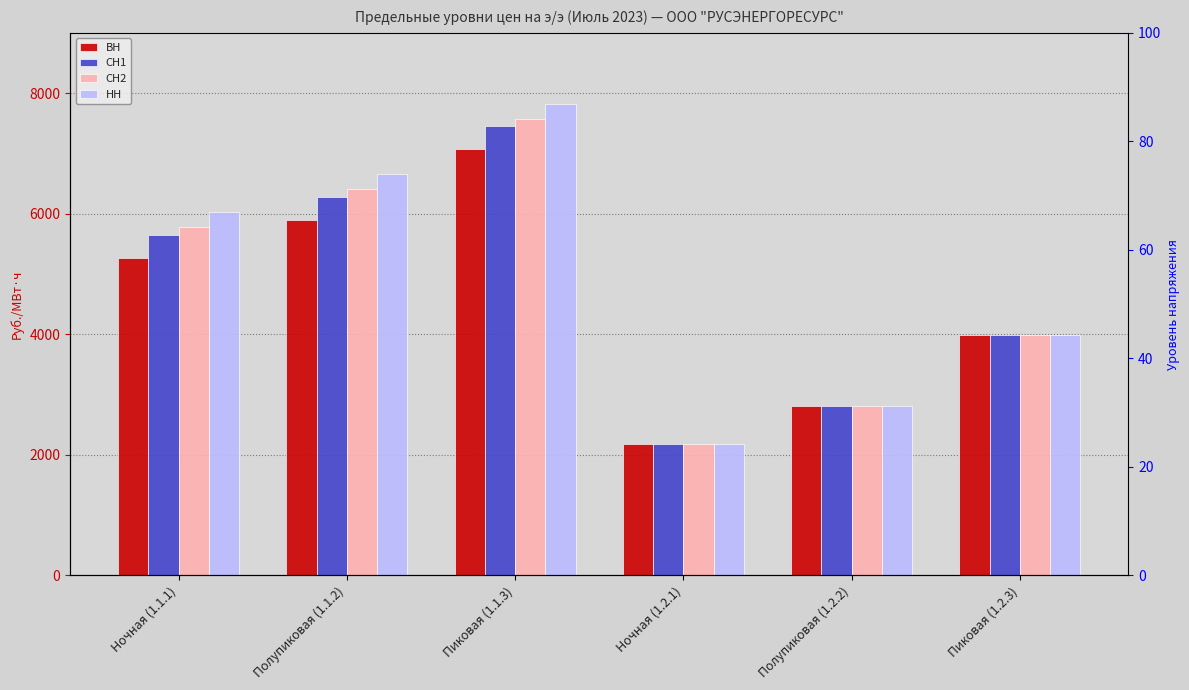

How many bars are there in each group?

4